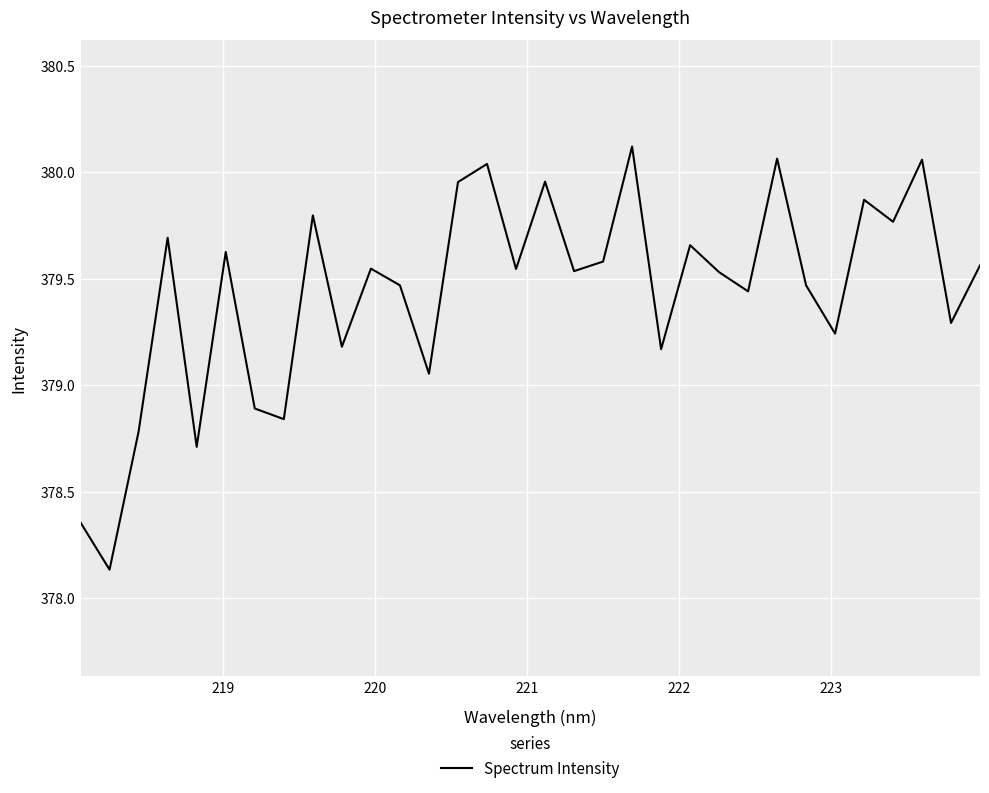

What is the difference between the maximum and minimum values?

2.0